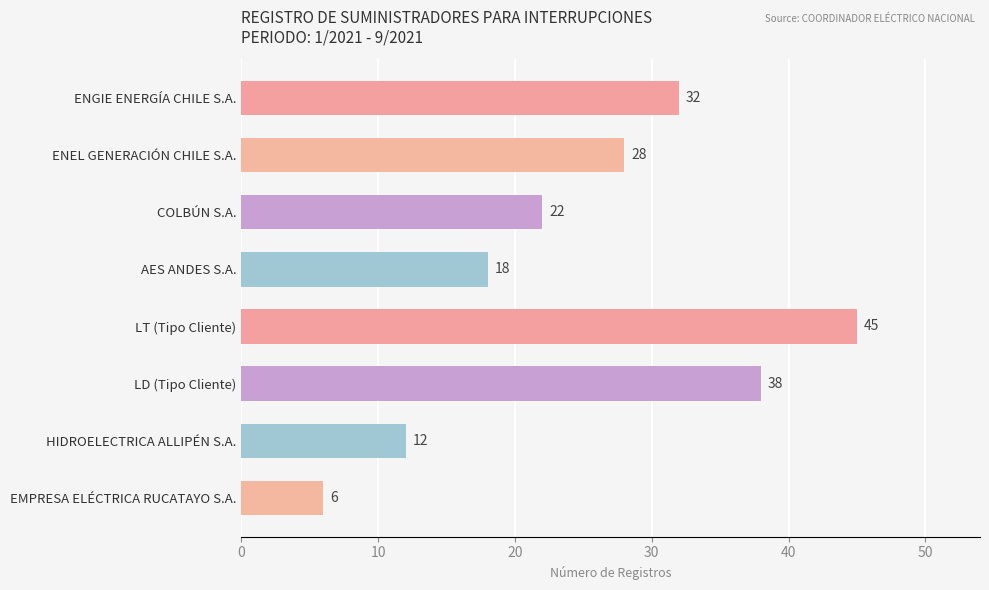

What is the label of the 8th bar from the bottom?

ENGIE ENERGÍA CHILE S.A.